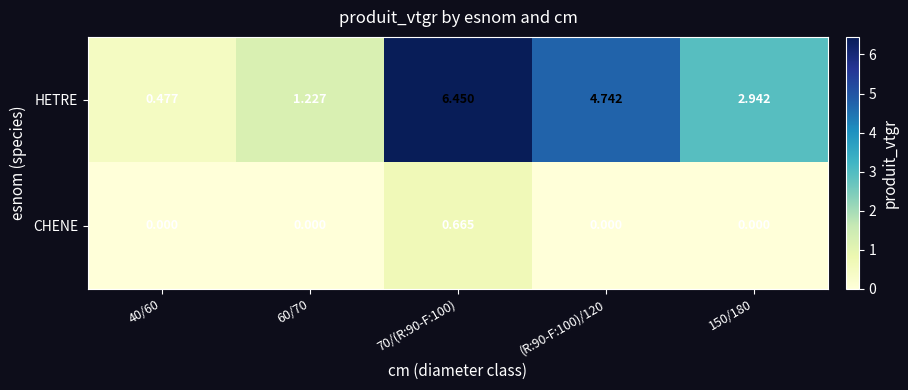

Is the value of CHENE at 150/180 greater than the value of HETRE at 40/60?

No